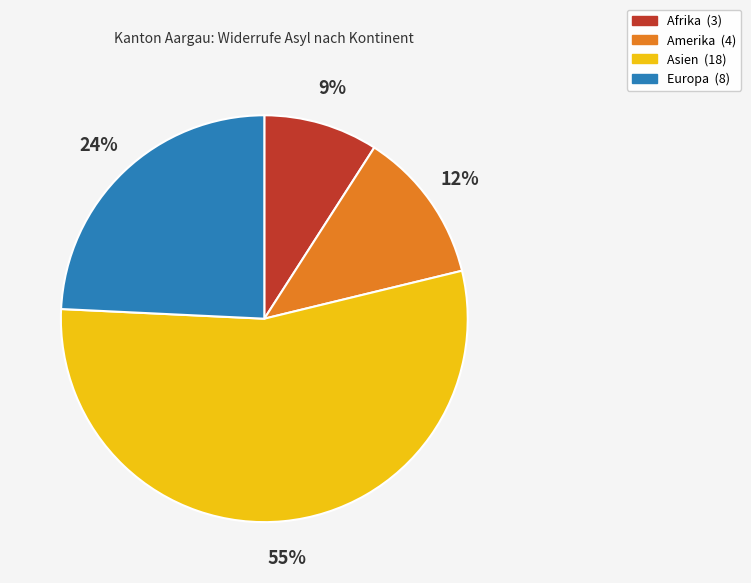

How many slices are in this pie chart?

4